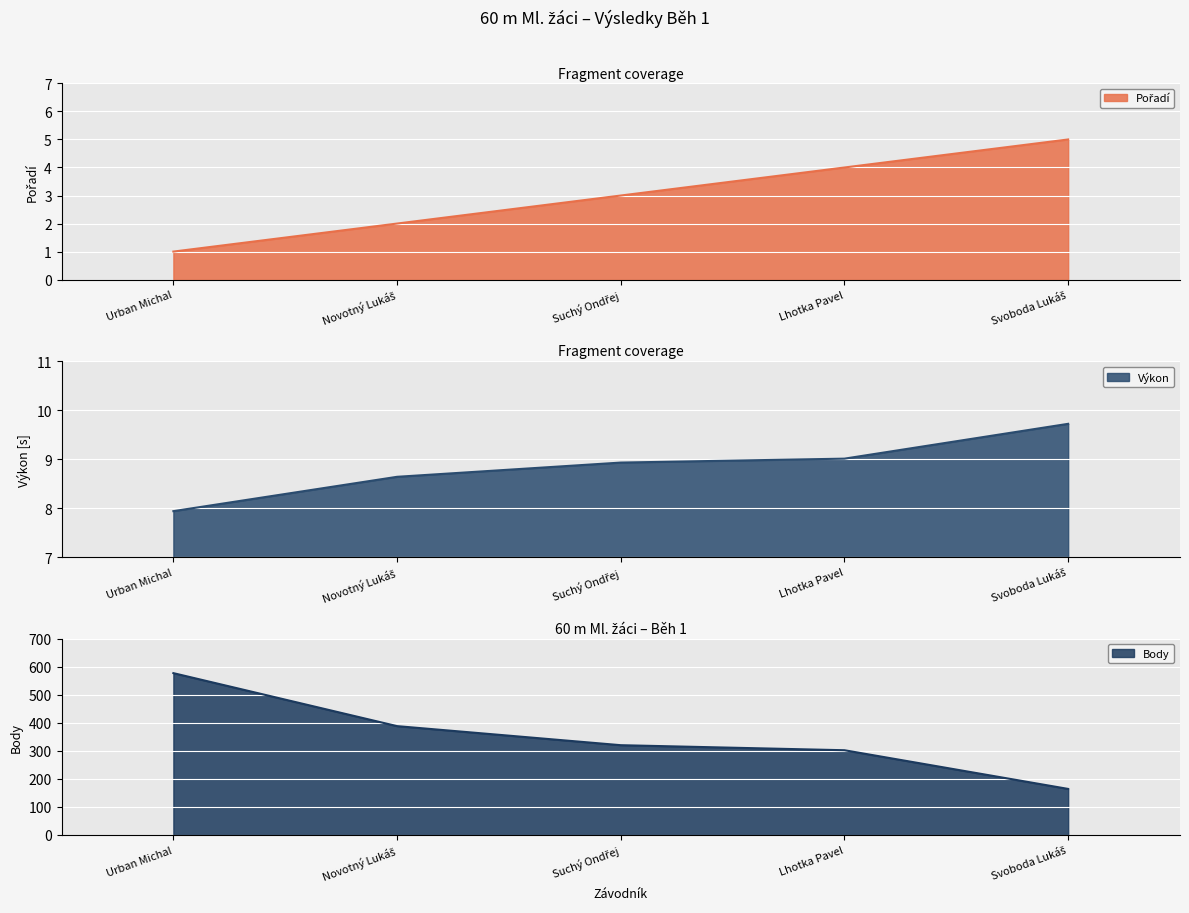

Between Svoboda Lukáš and Urban Michal, which is larger?

Svoboda Lukáš